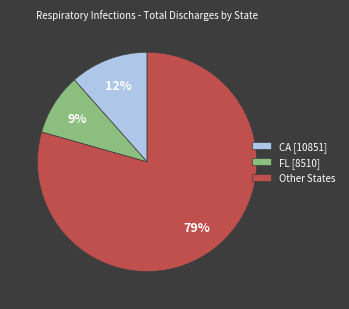

To the nearest percent, what portion does Other States represent?

79%